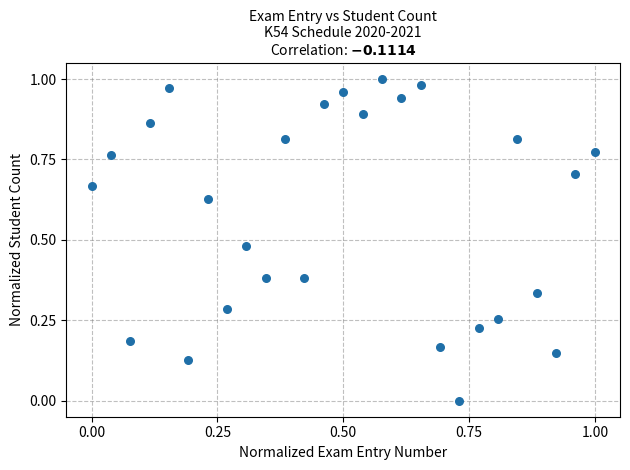

How many points are shown in the scatter plot?

27